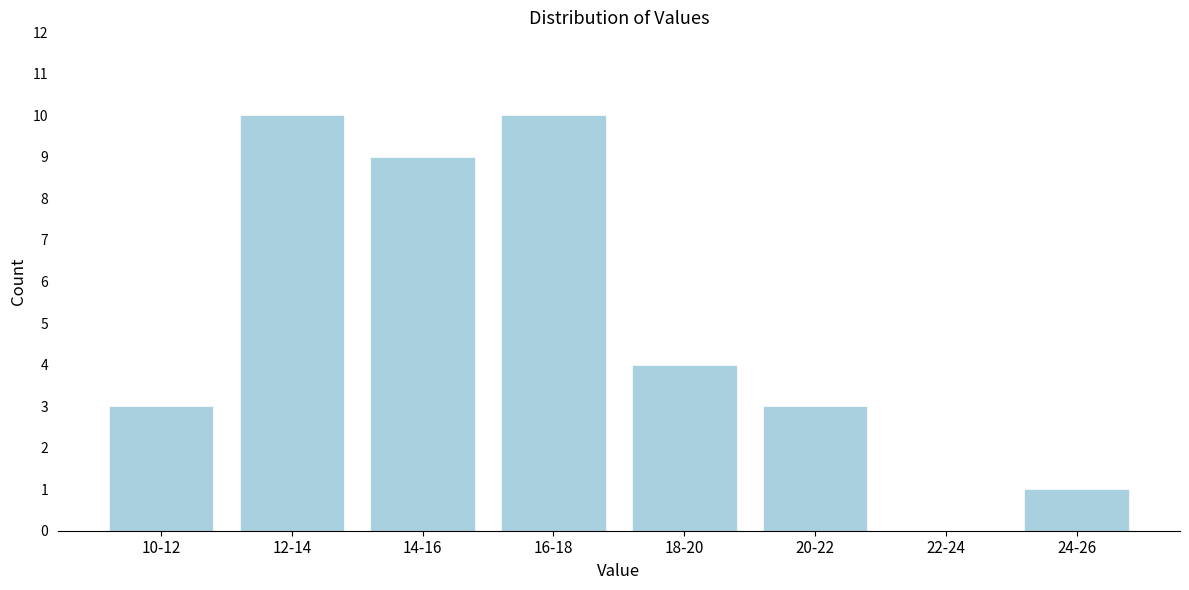

Reading left to right, extract all data points from this chart.

10-12=3	12-14=10	14-16=9	16-18=10	18-20=4	20-22=3	22-24=0	24-26=1